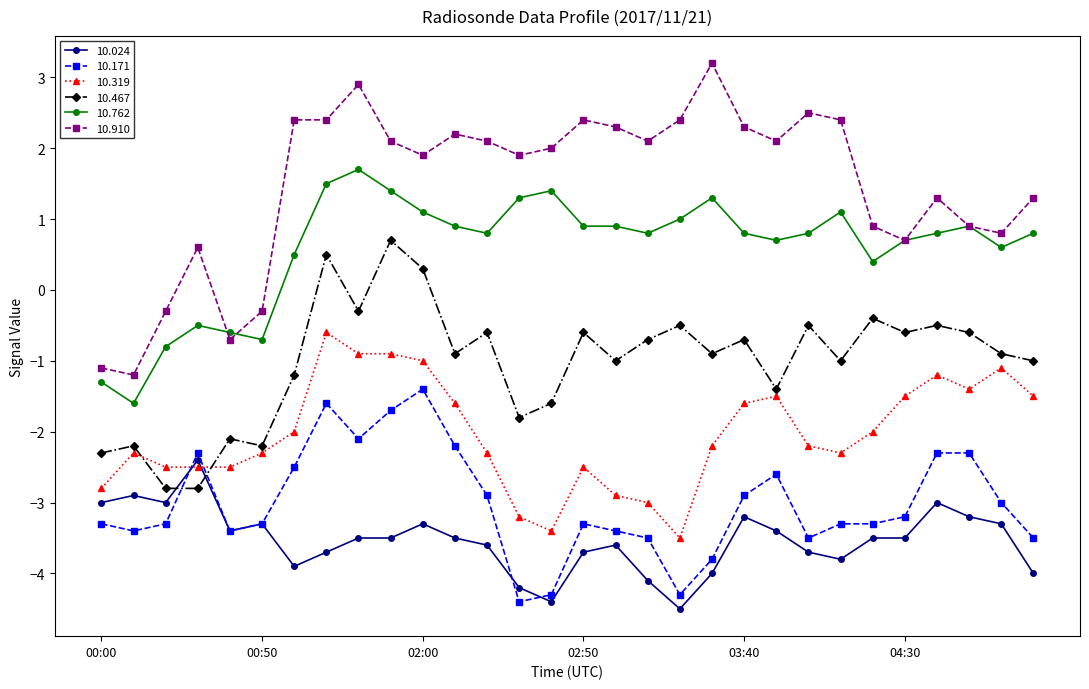

Which series has the largest total across all categories?

10.910